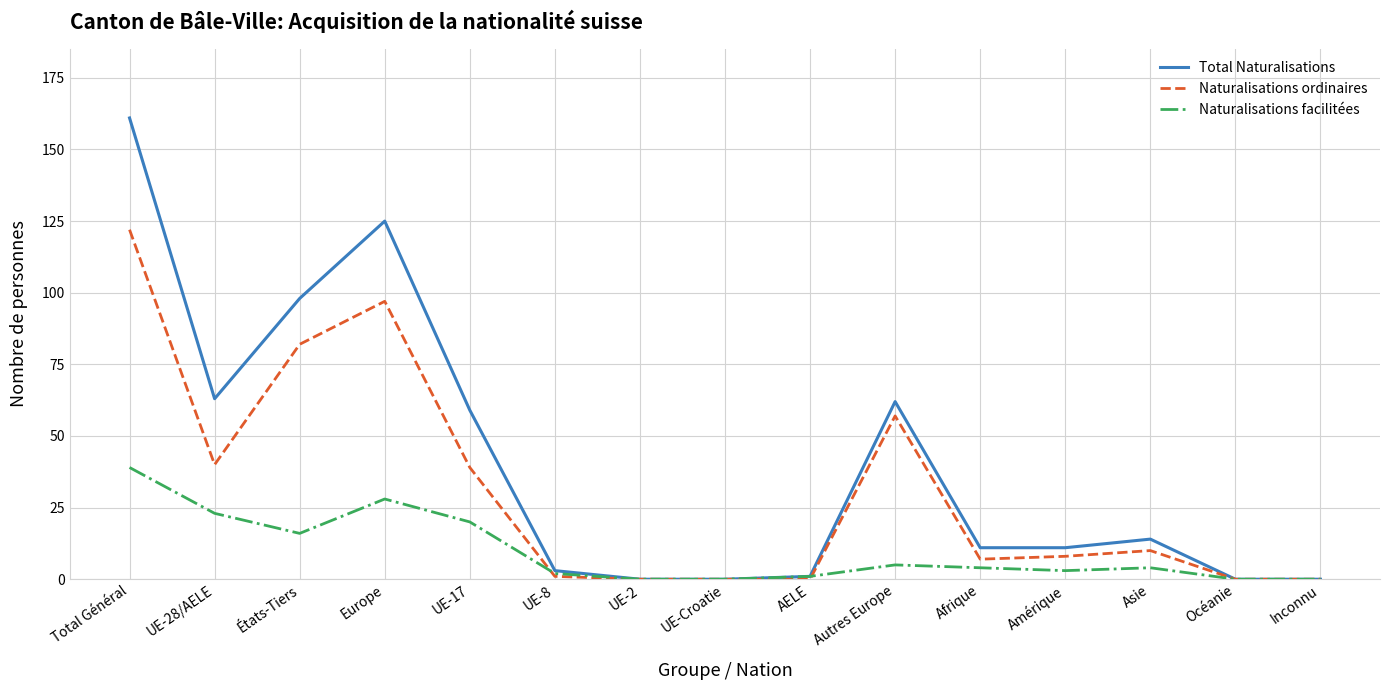

The value of Naturalisations facilitées at UE-17 is 11. True or false?

False